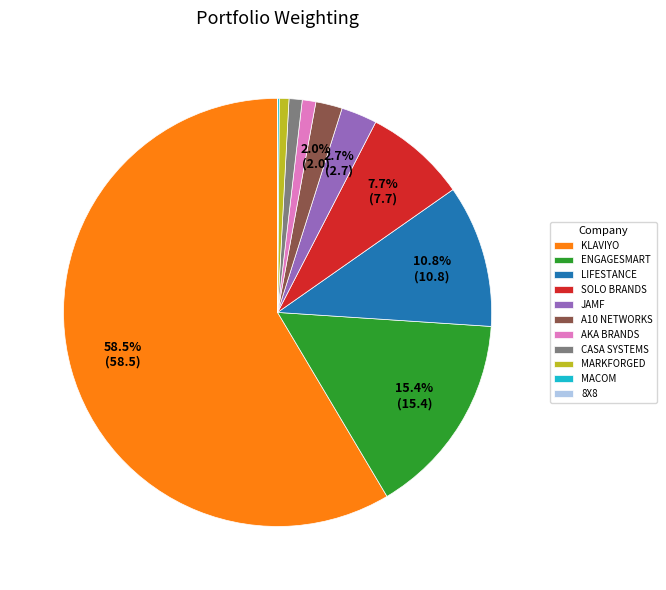

What is the largest slice in the pie chart?

KLAVIYO